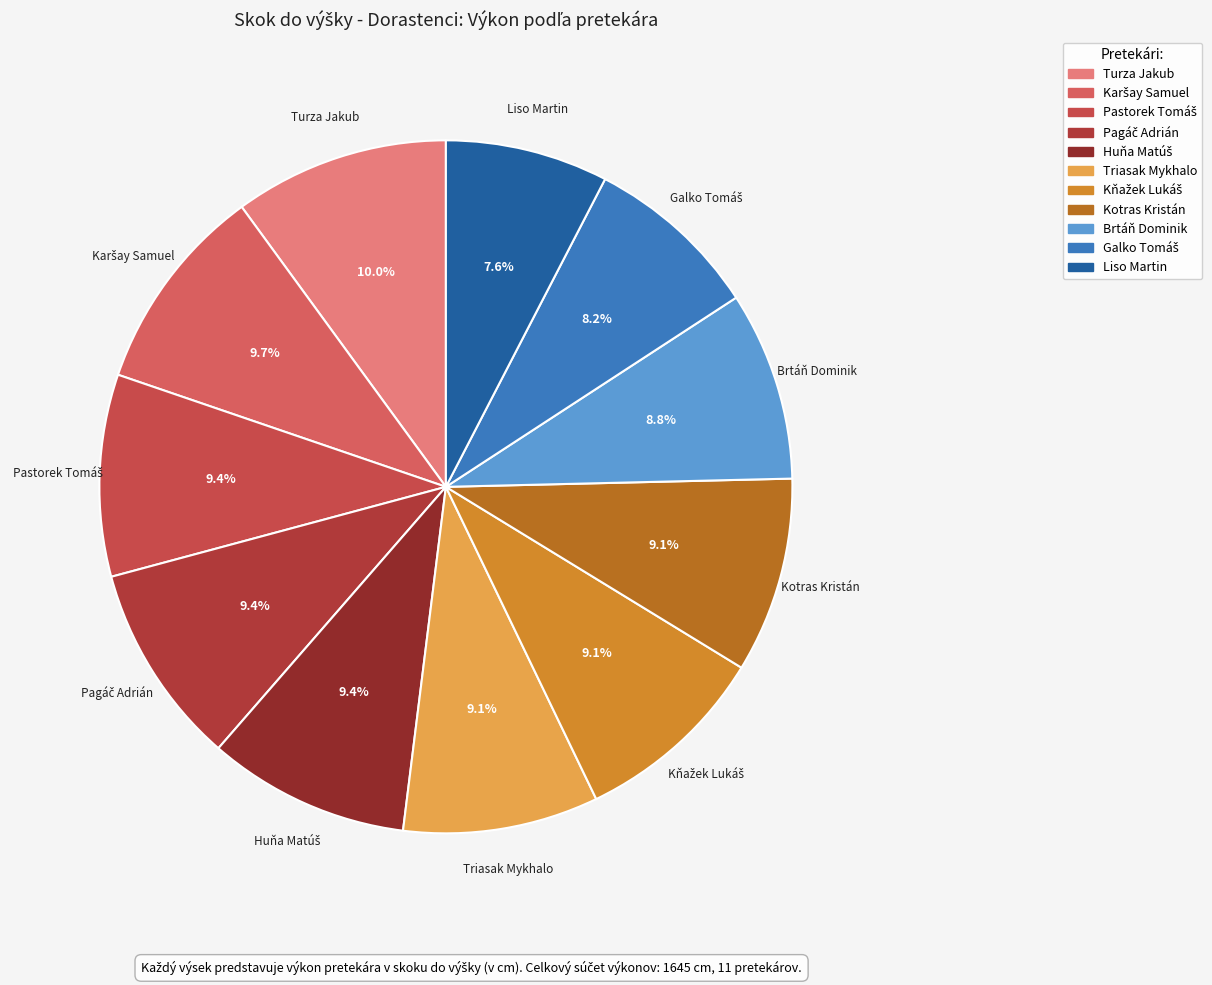

How many segments does this pie chart have?

11